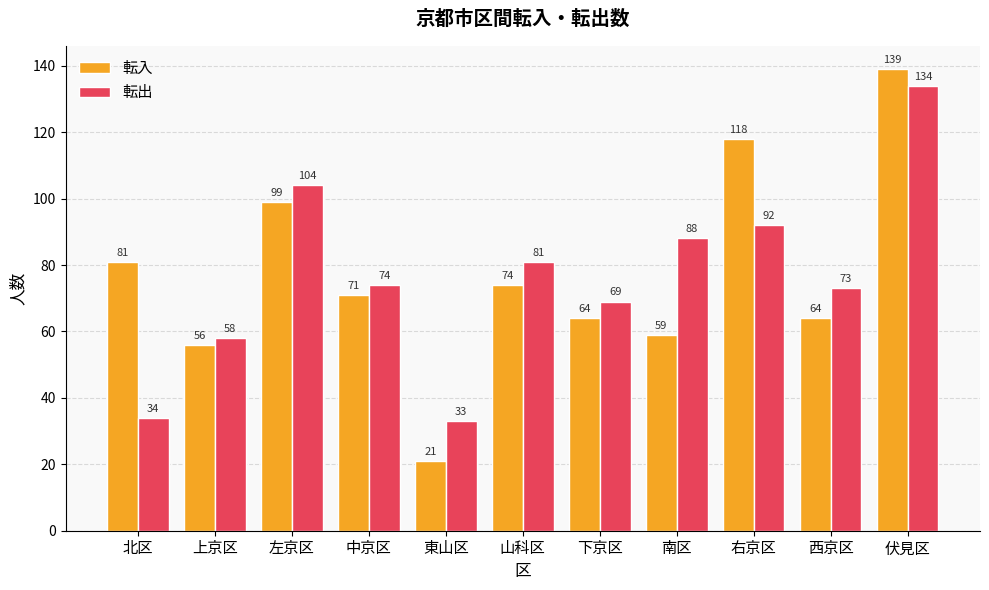

How many values in the 転出 series are below 74?

5